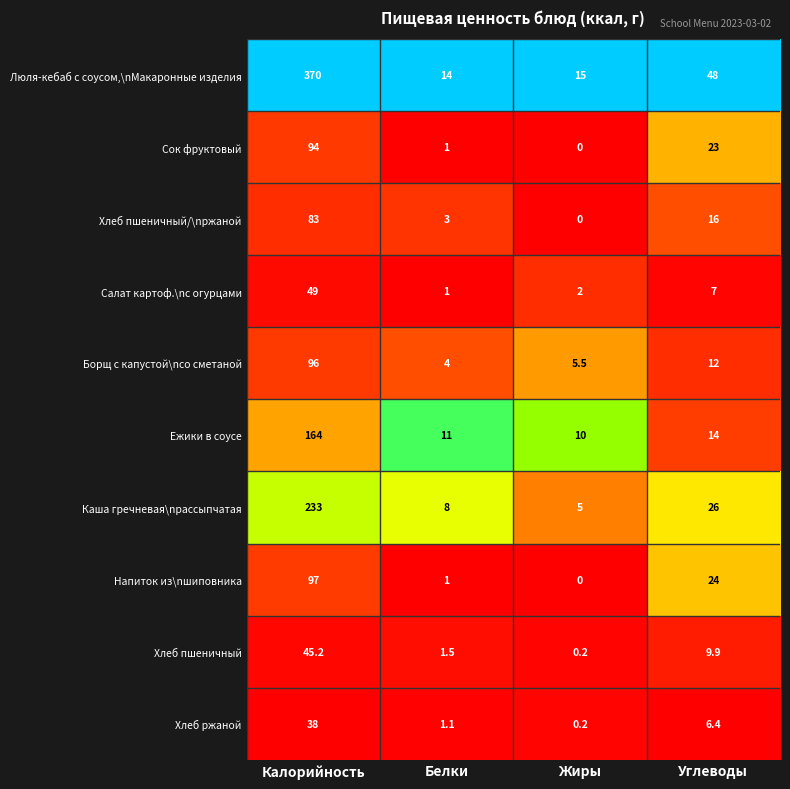

Count the number of categories in the chart.

4